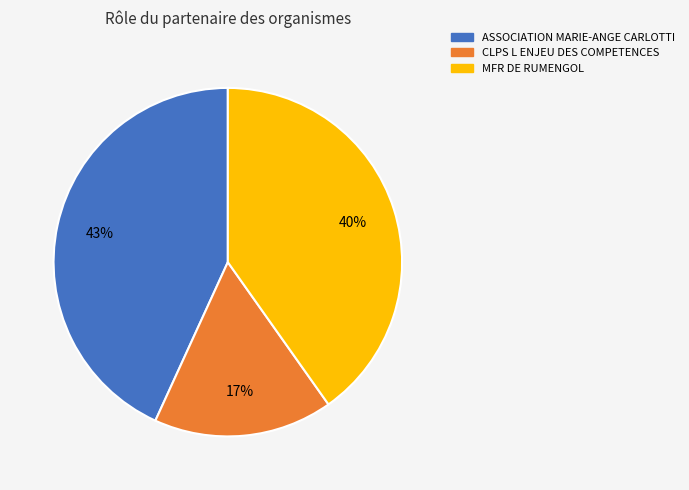

Is it true that ASSOCIATION MARIE-ANGE CARLOTTI is 43% of the pie?

True